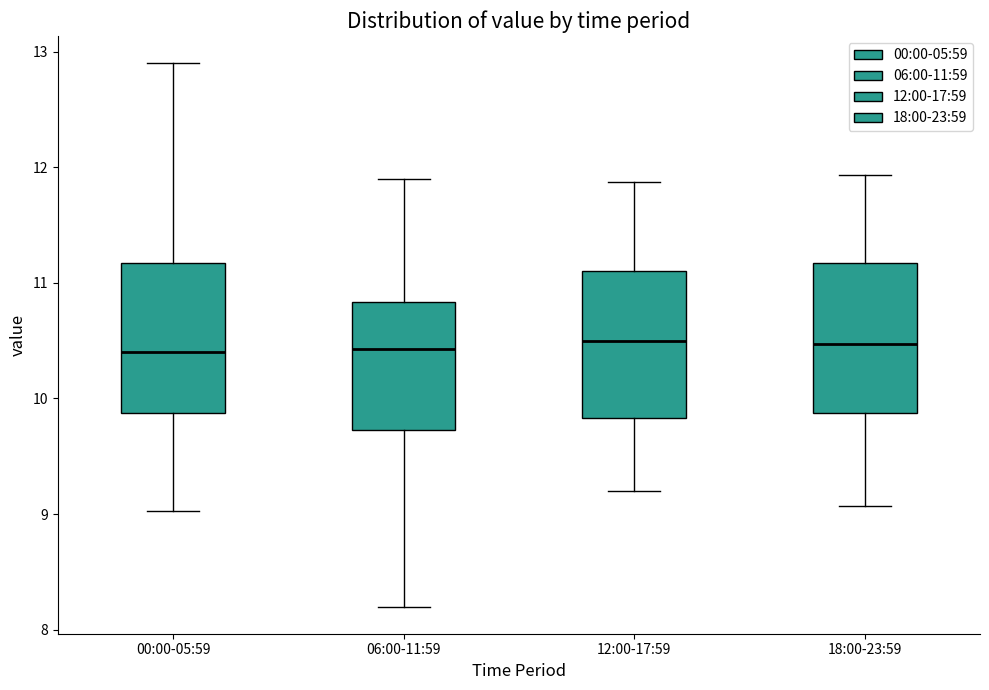

Where does the median line of the box for 00:00-05:59 sit on the y-axis? The values are not printed on the chart, so give them approximately, as read against the axis.

10.4